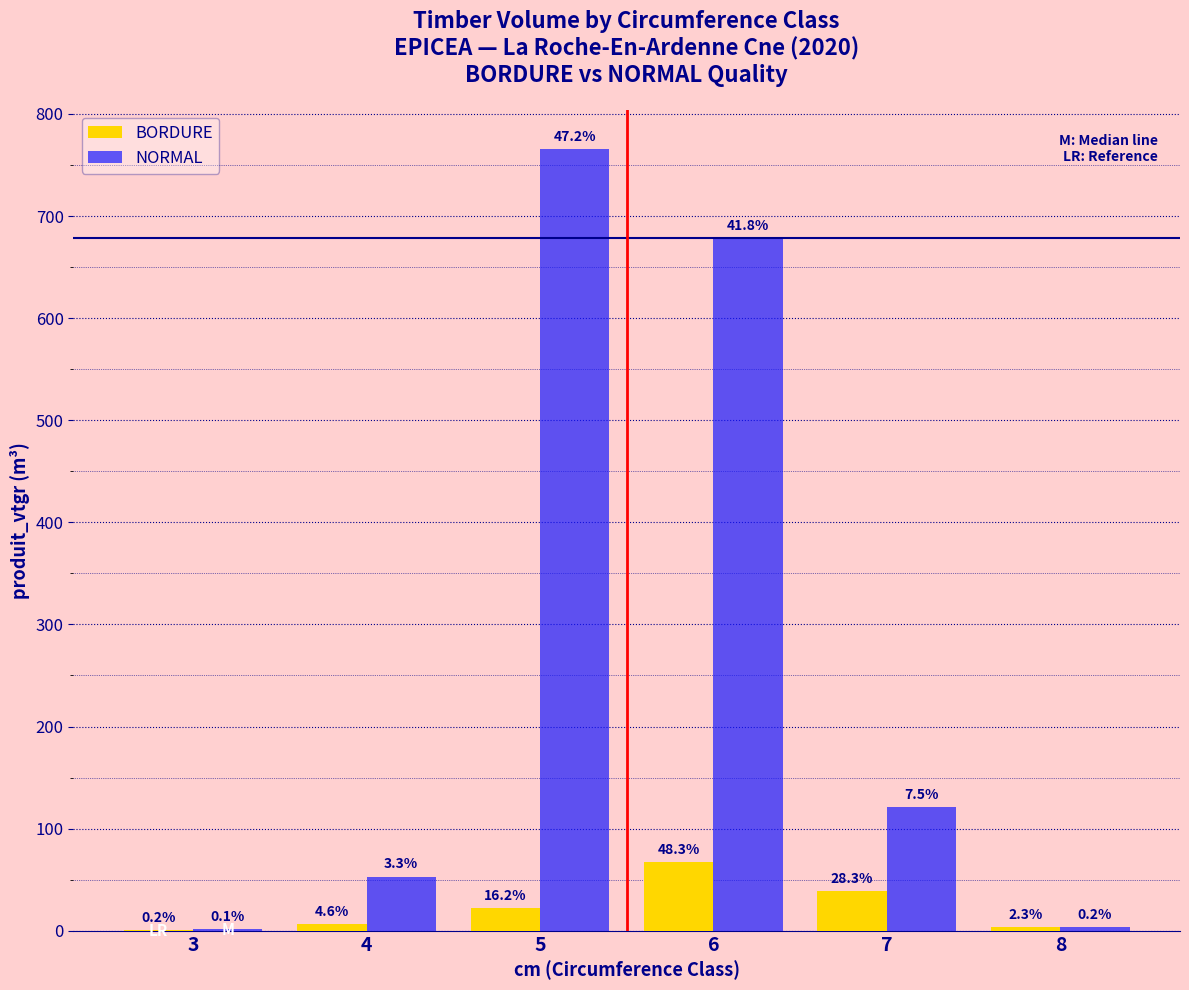

Are the bars horizontal?

No